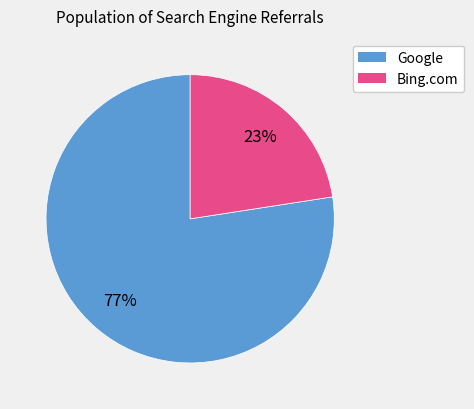

Is there any slice that represents more than half of the pie?

Yes